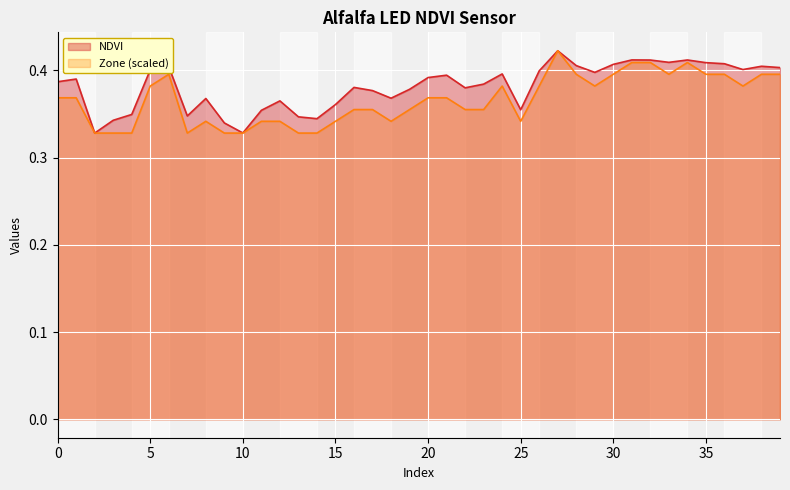

Which series has the largest total across all categories?

NDVI